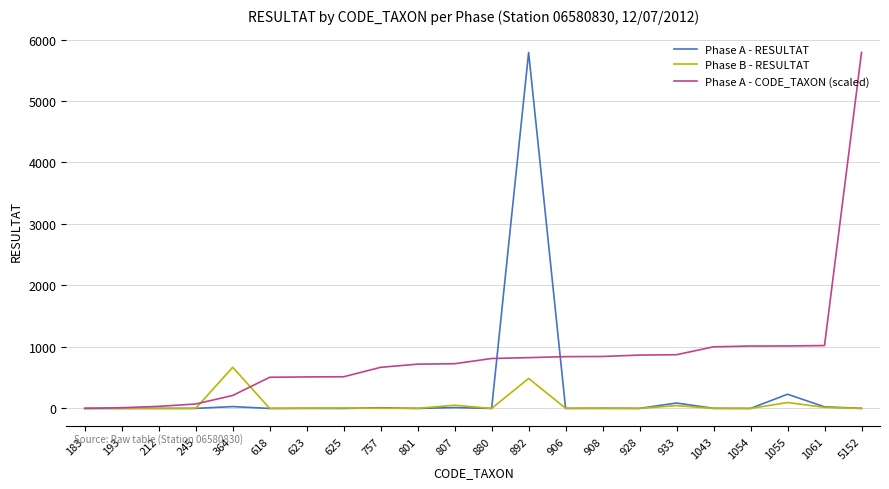

Does the chart display data point markers on the line(s)?

No